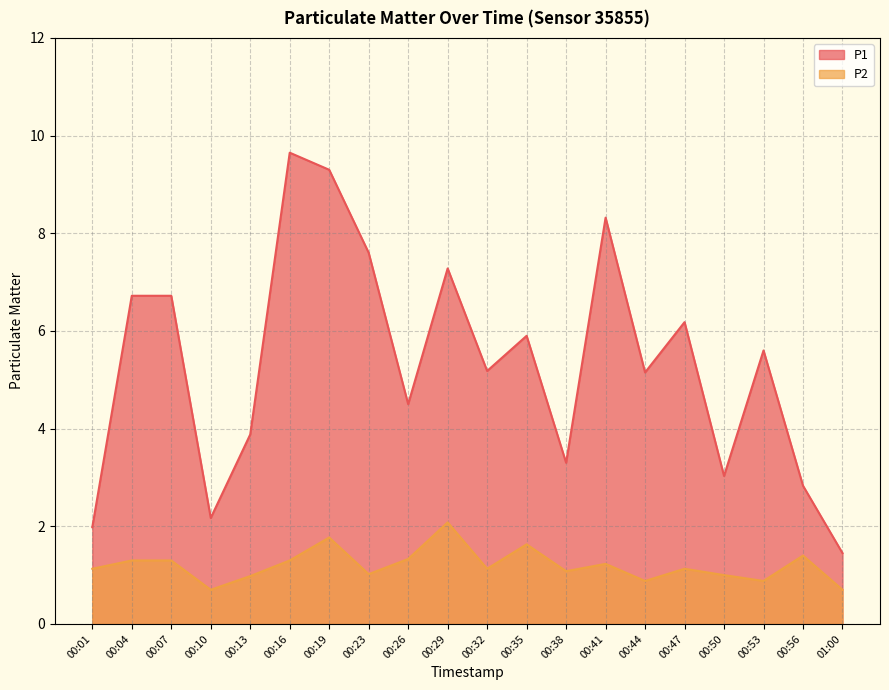

Reading left to right, what are all the values shown in this chart?

P1: 00:01=2.0	00:04=6.7	00:07=6.7	00:10=2.2	00:13=3.9	00:16=9.7	00:19=9.3	00:23=7.6	00:26=4.5	00:29=7.3	00:32=5.2	00:35=5.9	00:38=3.3	00:41=8.3	00:44=5.2	00:47=6.2	00:50=3.0	00:53=5.6	00:56=2.8	01:00=1.4
P2: 00:01=1.1	00:04=1.3	00:07=1.3	00:10=0.7	00:13=1.0	00:16=1.3	00:19=1.8	00:23=1.0	00:26=1.3	00:29=2.1	00:32=1.1	00:35=1.6	00:38=1.1	00:41=1.2	00:44=0.9	00:47=1.1	00:50=1.0	00:53=0.9	00:56=1.4	01:00=0.7